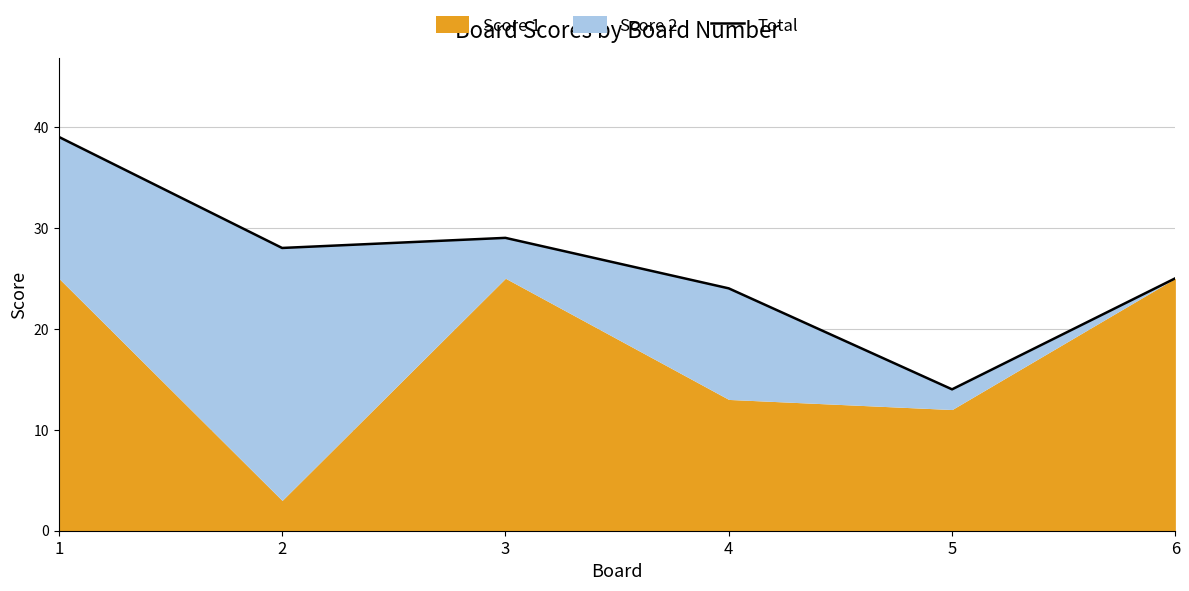

How many data points are less than 28?

3